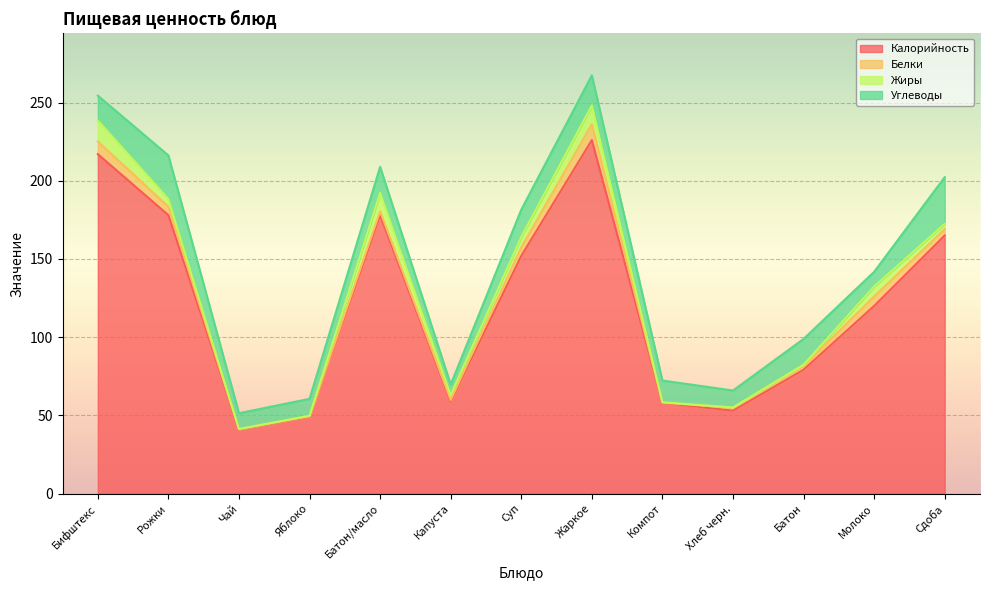

Between Жаркое and Батон, which series saw the biggest shift?

Калорийность